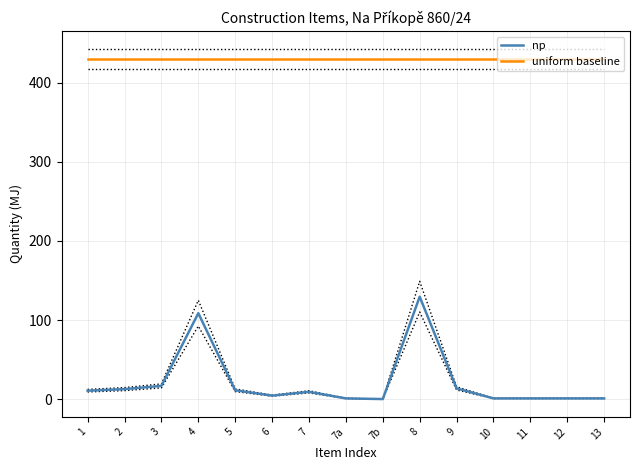

True or false: np has more than 2 points higher than both neighbors.

True